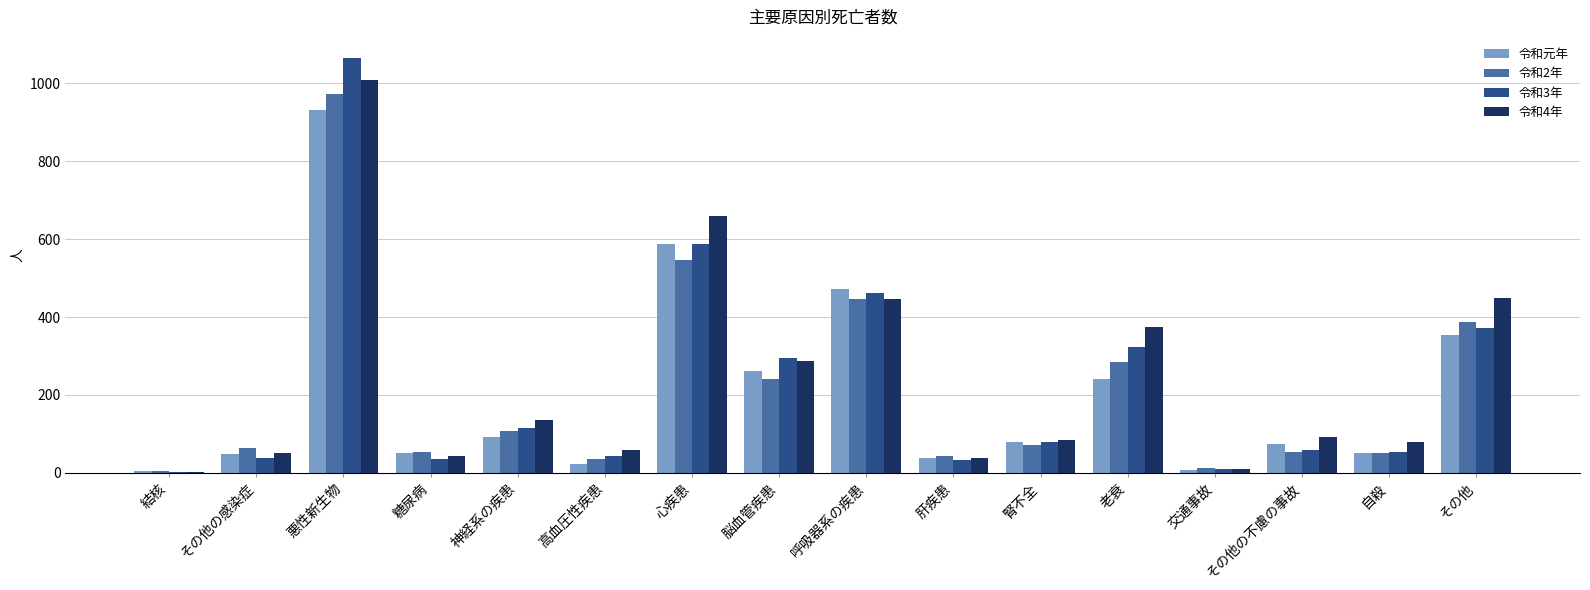

What is the maximum value shown in the chart?

1066